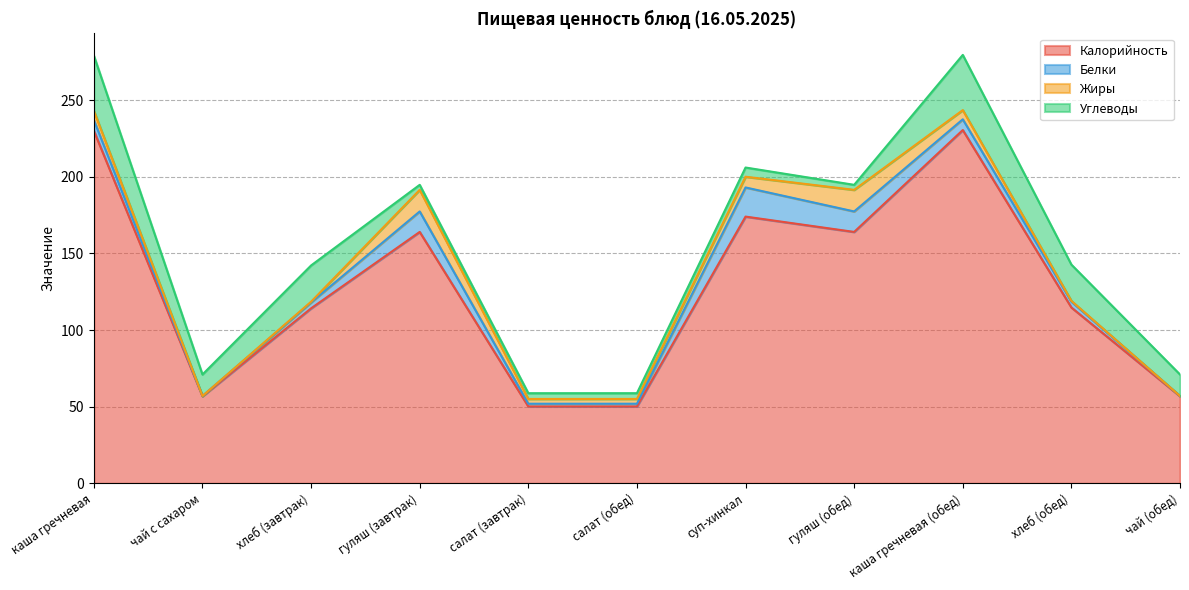

What is the label of the 8th point from the left?

гуляш (обед)